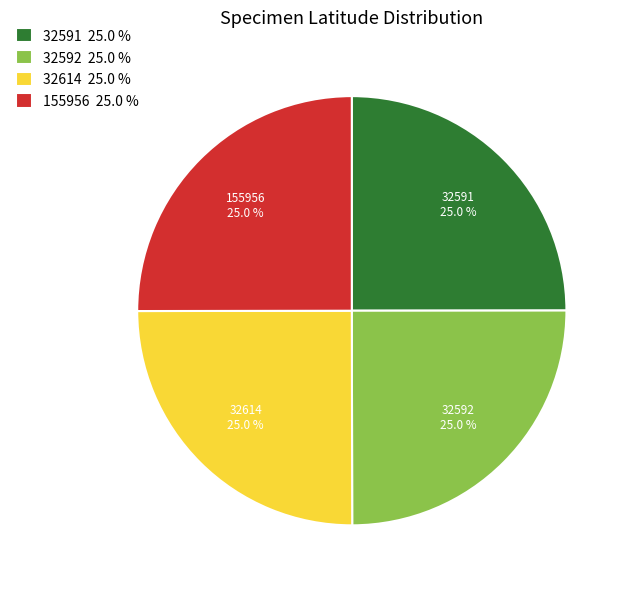

Is 32591 the majority of the pie?

No